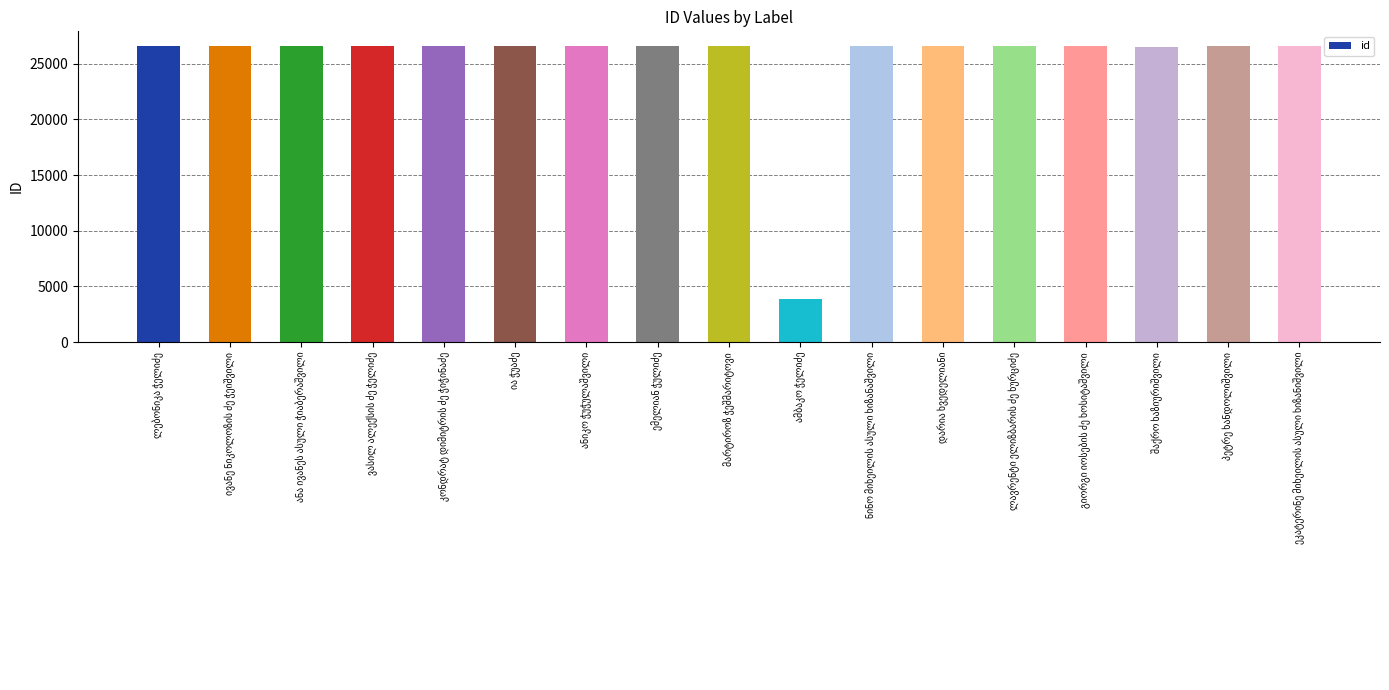

What is the average value?

25228